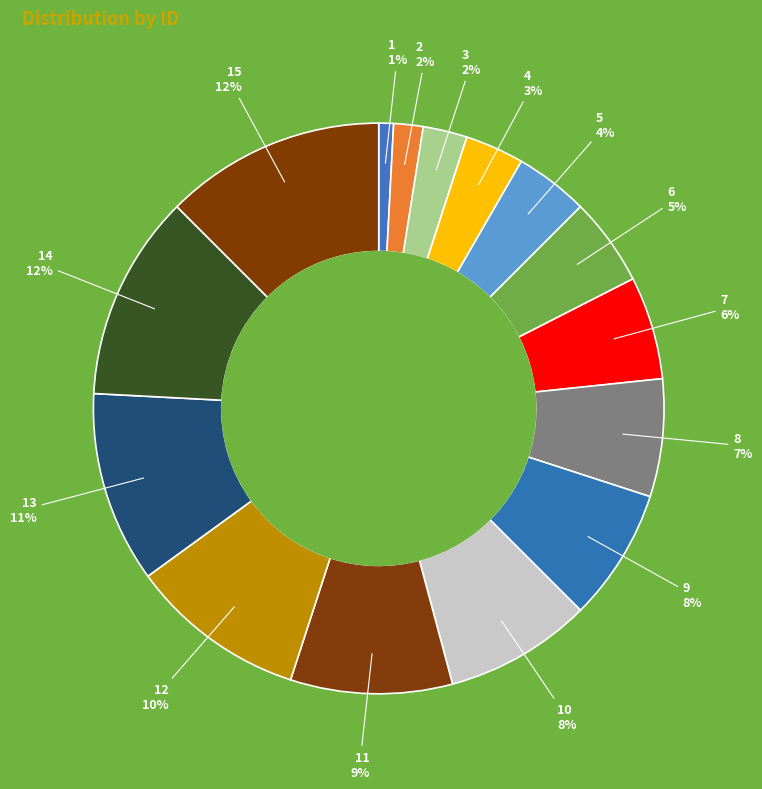

Rank the categories by value from lowest to highest.

1, 2, 3, 4, 5, 6, 7, 8, 9, 10, 11, 12, 13, 14, 15